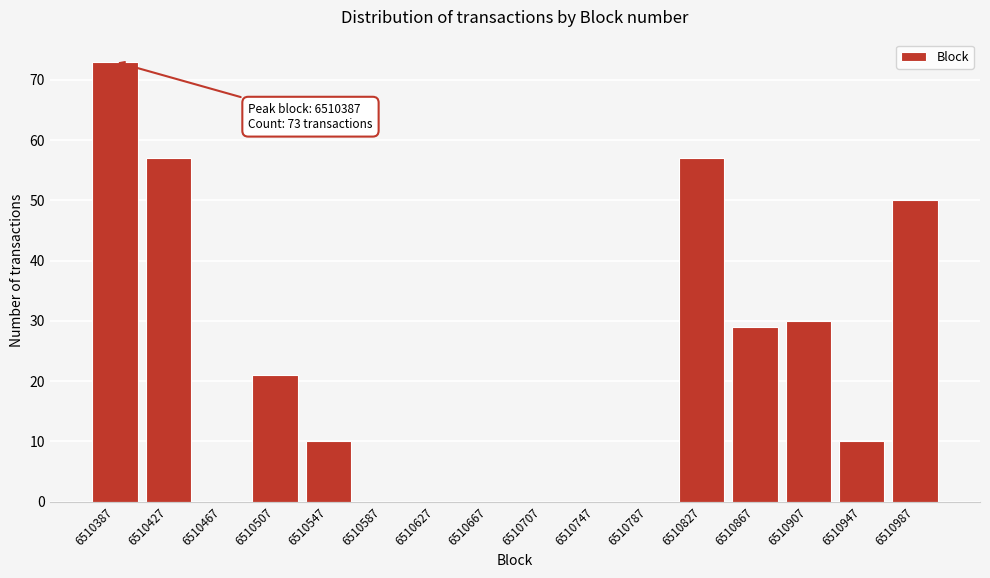

Reading right to left, what are all the values shown in this chart?

6510987=50	6510947=10	6510907=30	6510867=29	6510827=57	6510787=0	6510747=0	6510707=0	6510667=0	6510627=0	6510587=0	6510547=10	6510507=21	6510467=0	6510427=57	6510387=73